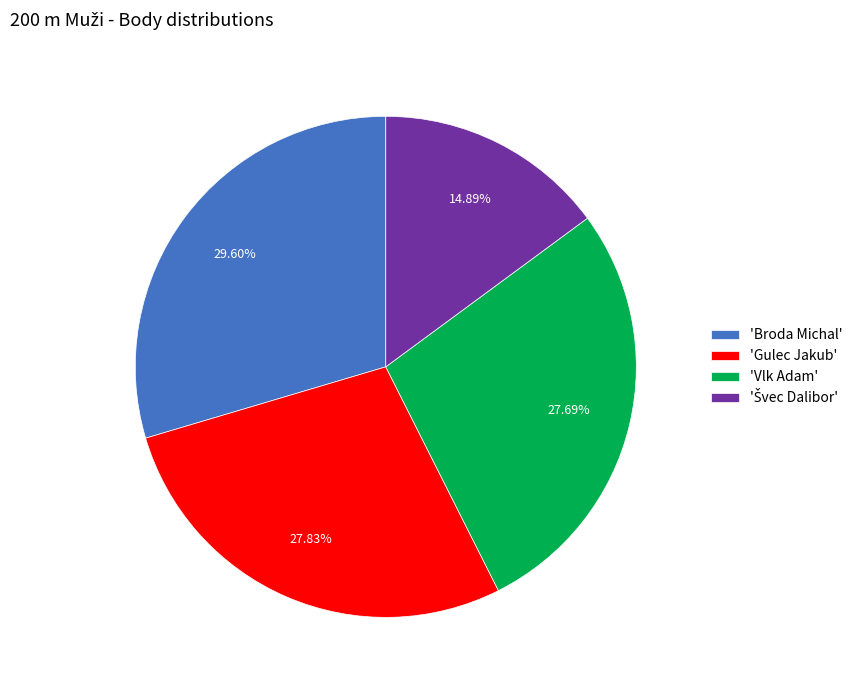

Which category has the biggest portion of the pie?

'Broda Michal'